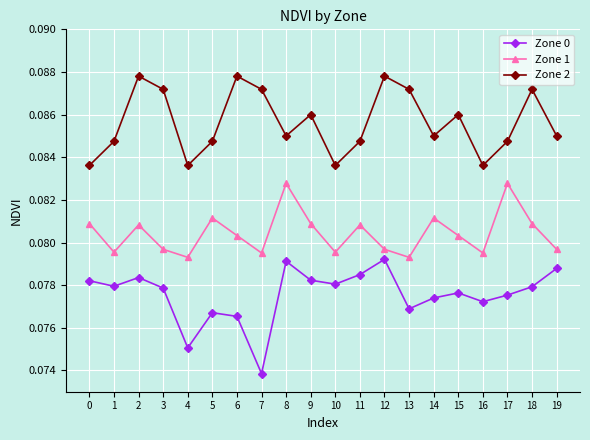

At how many categories does at least one series exceed 0?

20